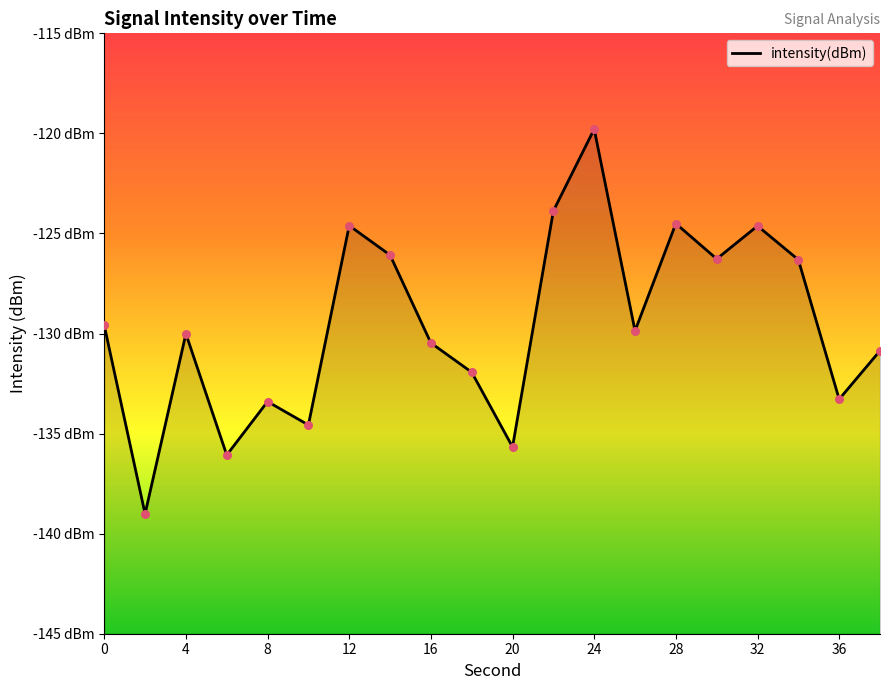

Between 20 and 15, which is larger?

15